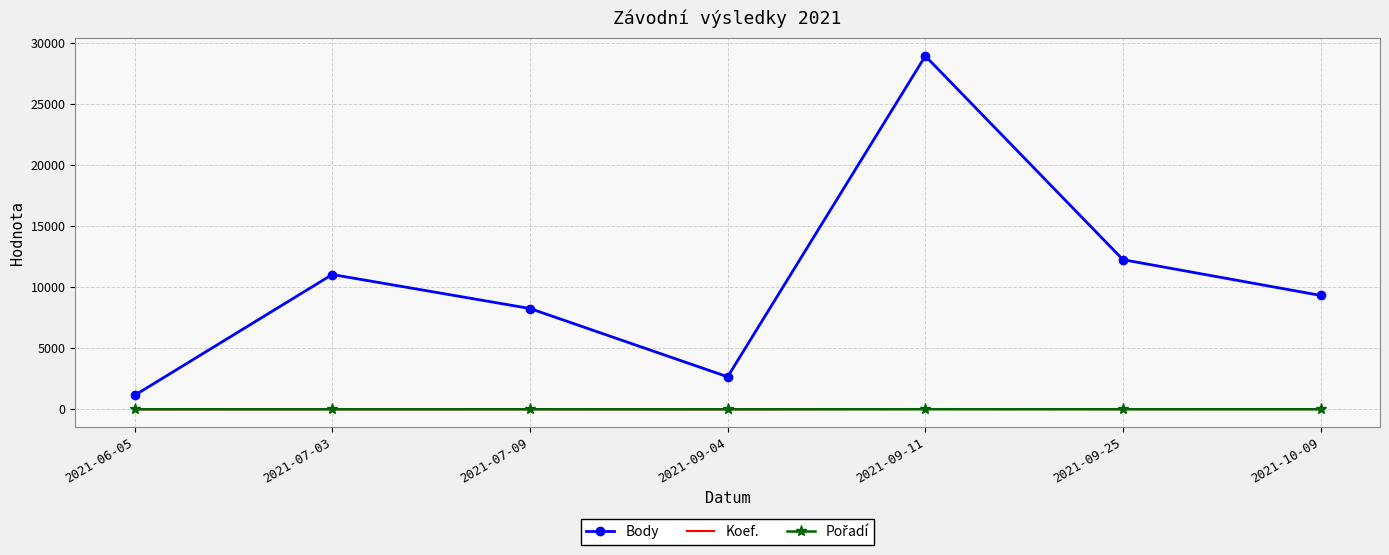

True or false: Koef. and Body cross at least once.

False